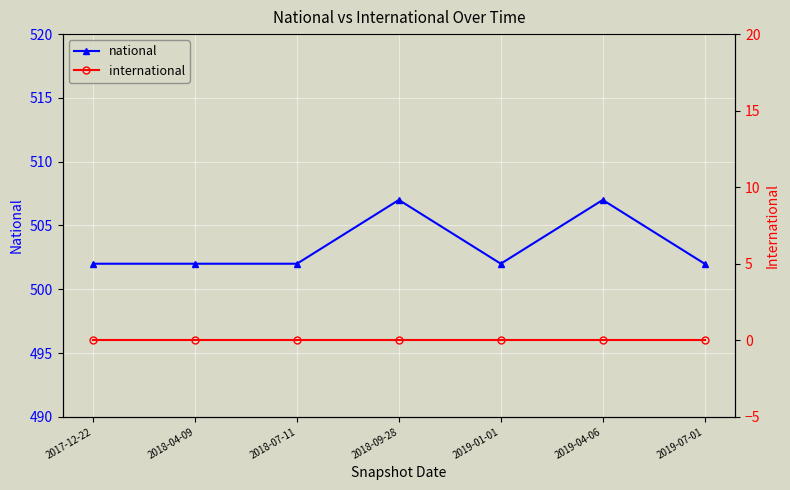

At which category is the sum across all series the highest?

2018-09-28